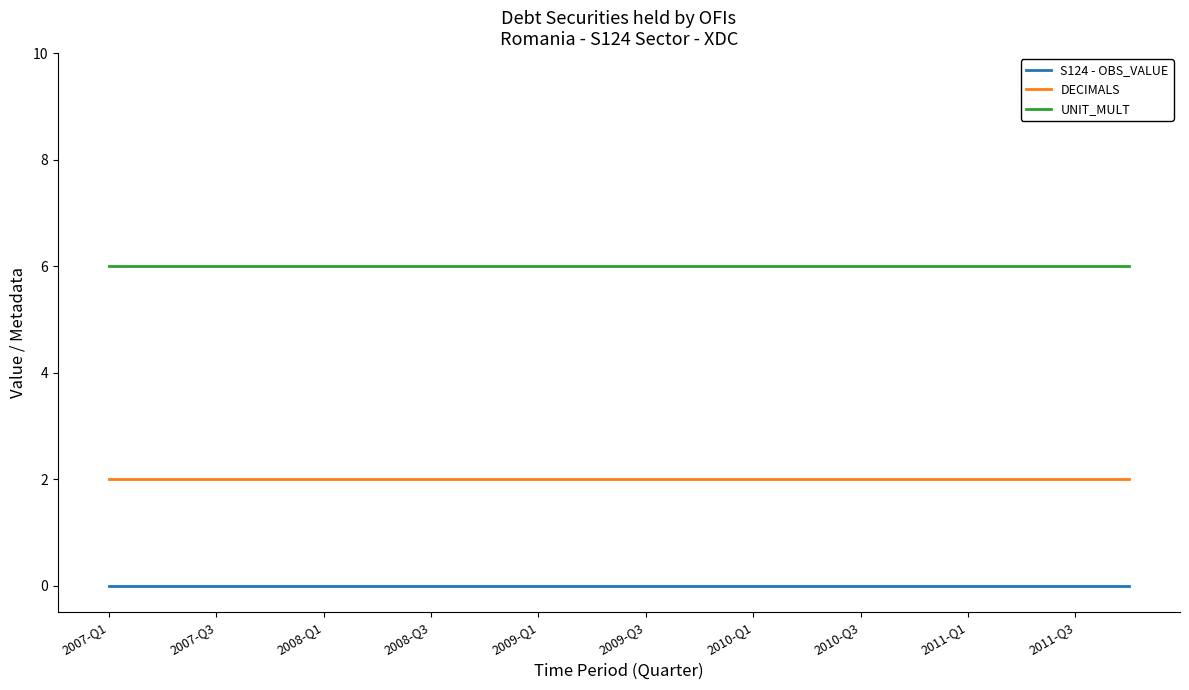

True or false: DECIMALS and S124 - OBS_VALUE cross at least once.

False